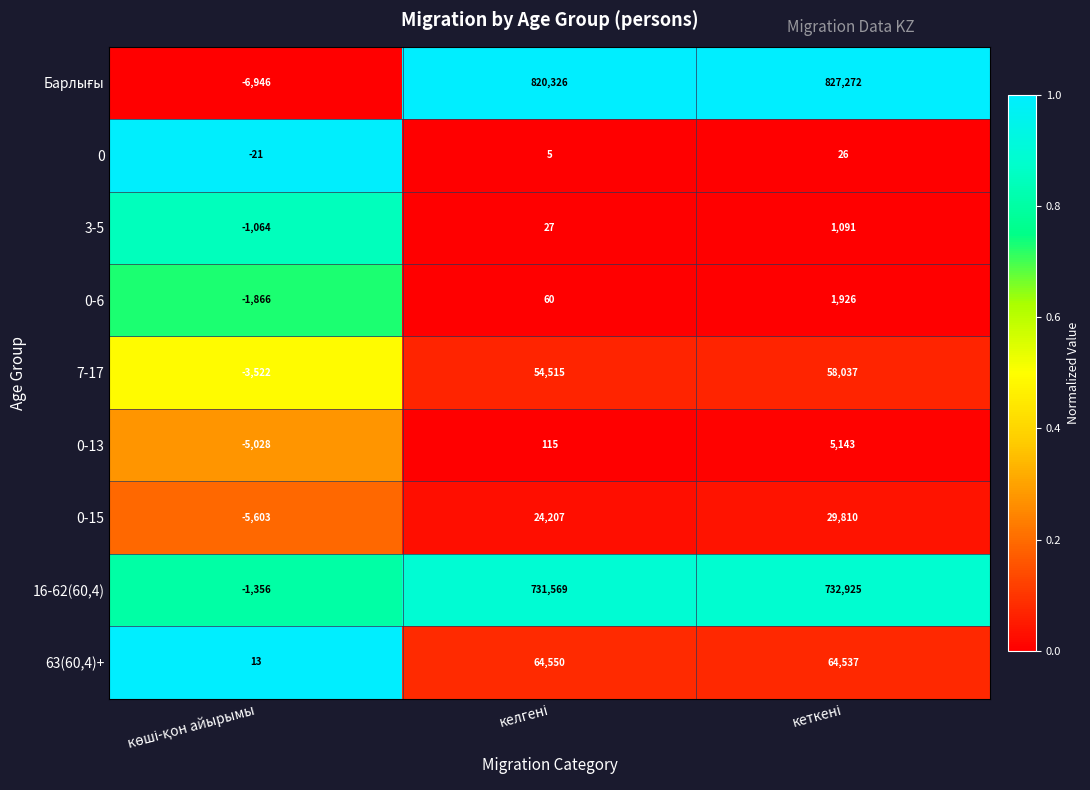

What is the average value of the 0-6 series?

40